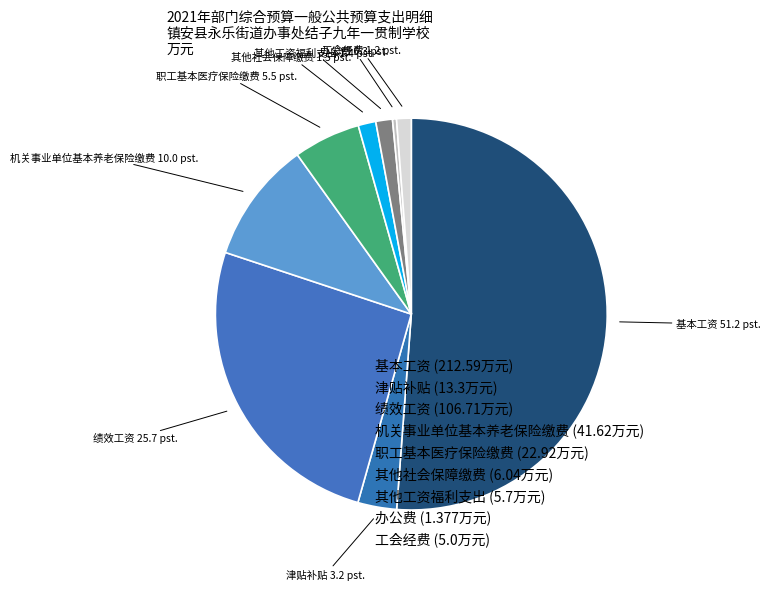

Which category has the smallest portion of the pie?

办公费